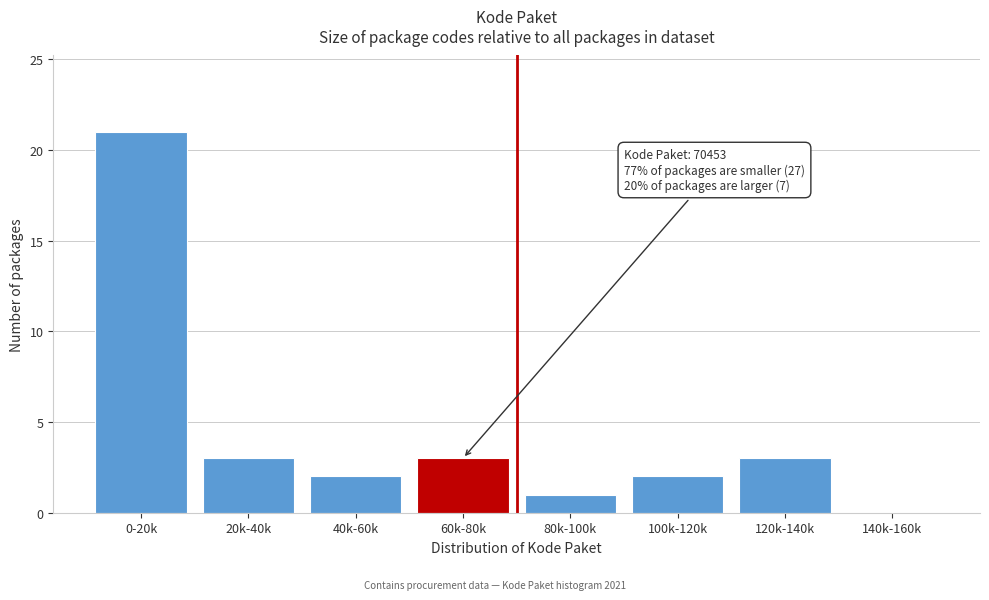

Reading left to right, transcribe all the data shown in this chart.

0-20k=21	20k-40k=3	40k-60k=2	60k-80k=3	80k-100k=1	100k-120k=2	120k-140k=3	140k-160k=0